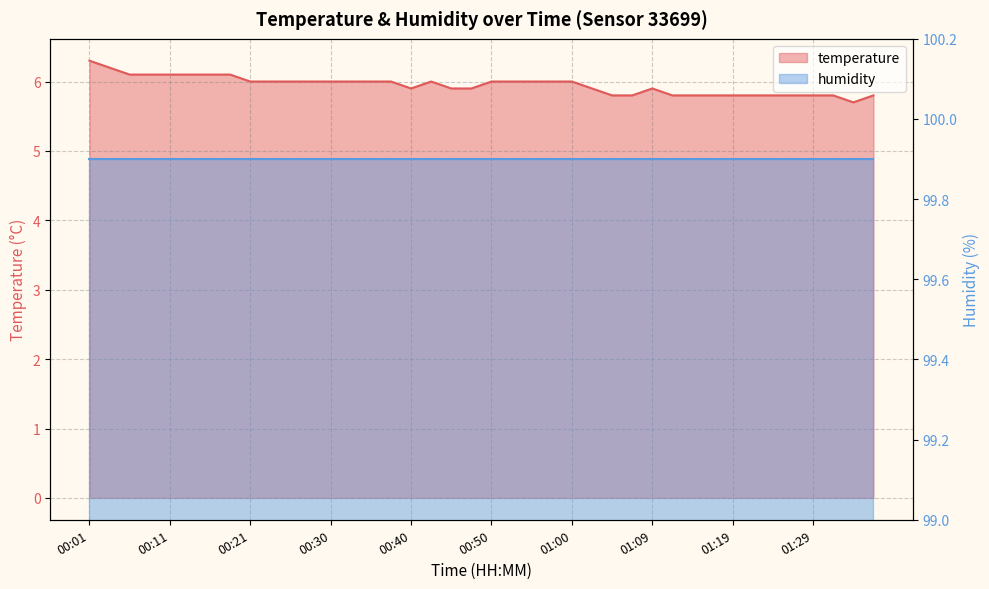

What is the change in value from 00:18 to 01:05?

-0.3